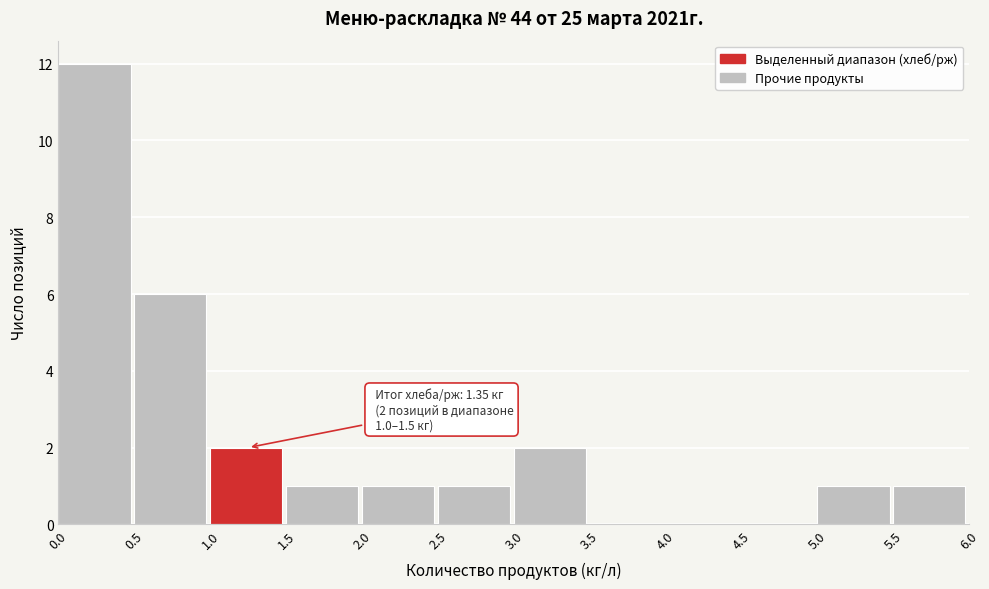

Over which range of the x-axis is the bar tallest?

0.0 to 0.5